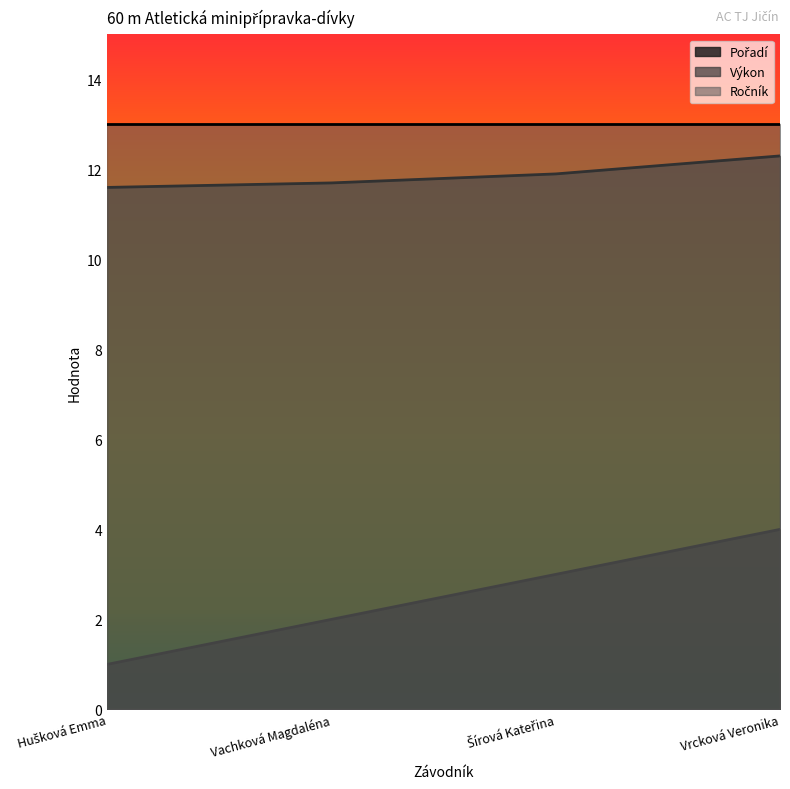

At how many categories does at least one series exceed 1?

4